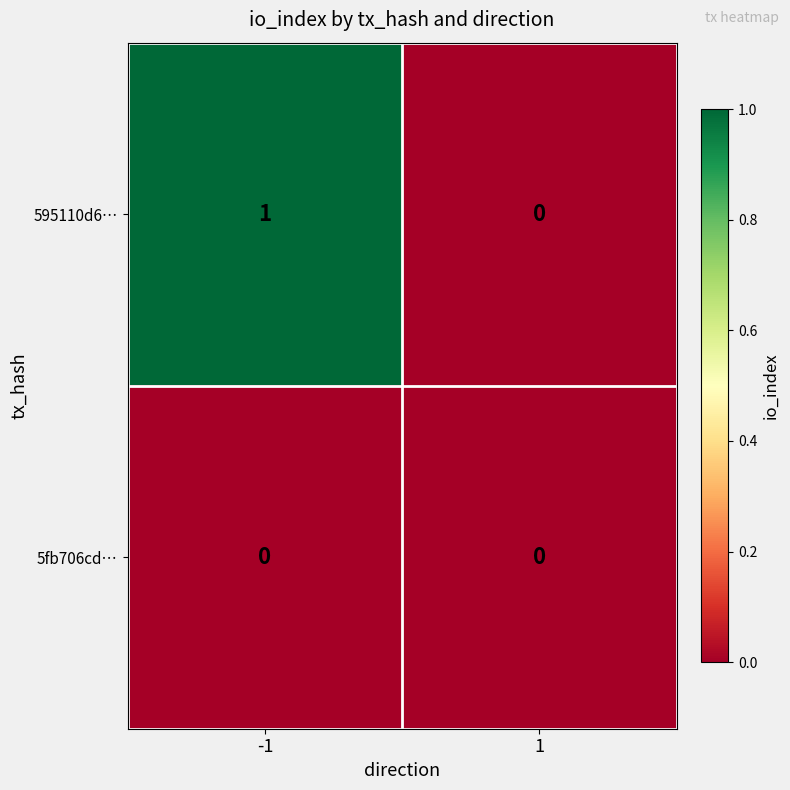

Reading left to right, list all the values displayed in this chart.

595110d6…: 1	0
5fb706cd…: 0	0